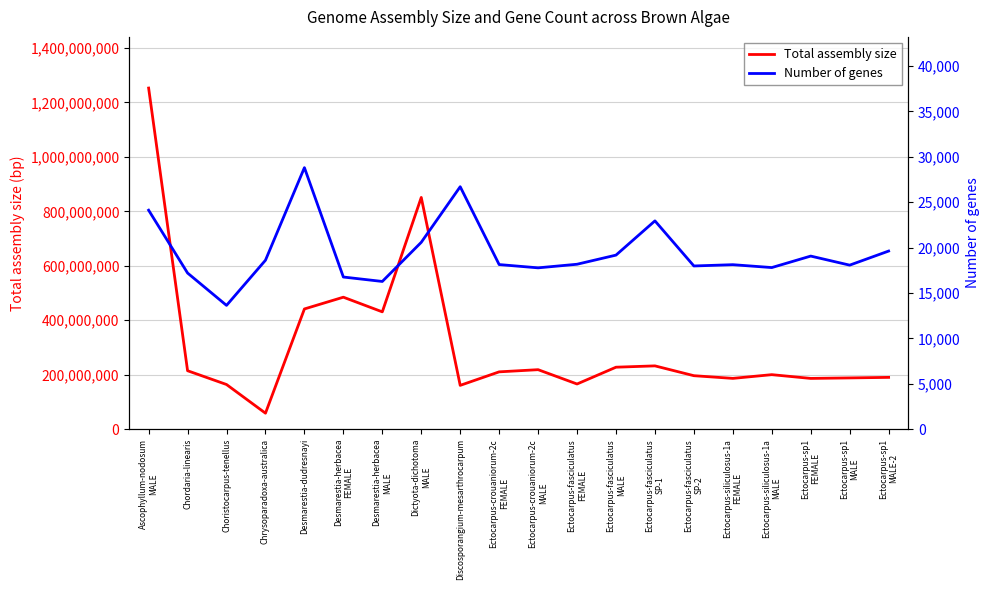

What is the label of the 13th point from the right?

Dictyota-dichotoma
MALE